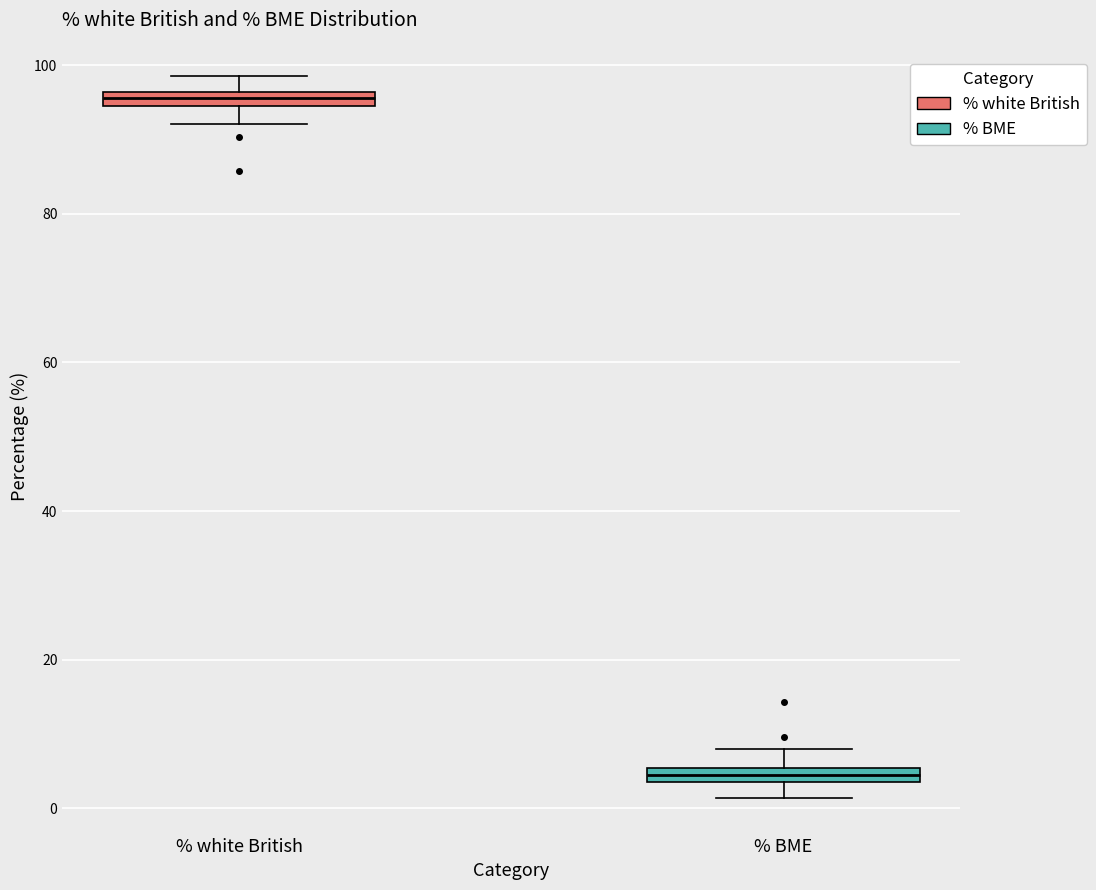

Which box's median line is the highest?

% white British